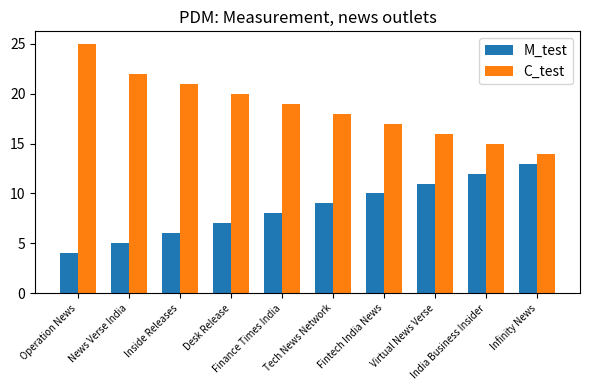

List the series in order of their overall mean, lowest first.

M_test, C_test